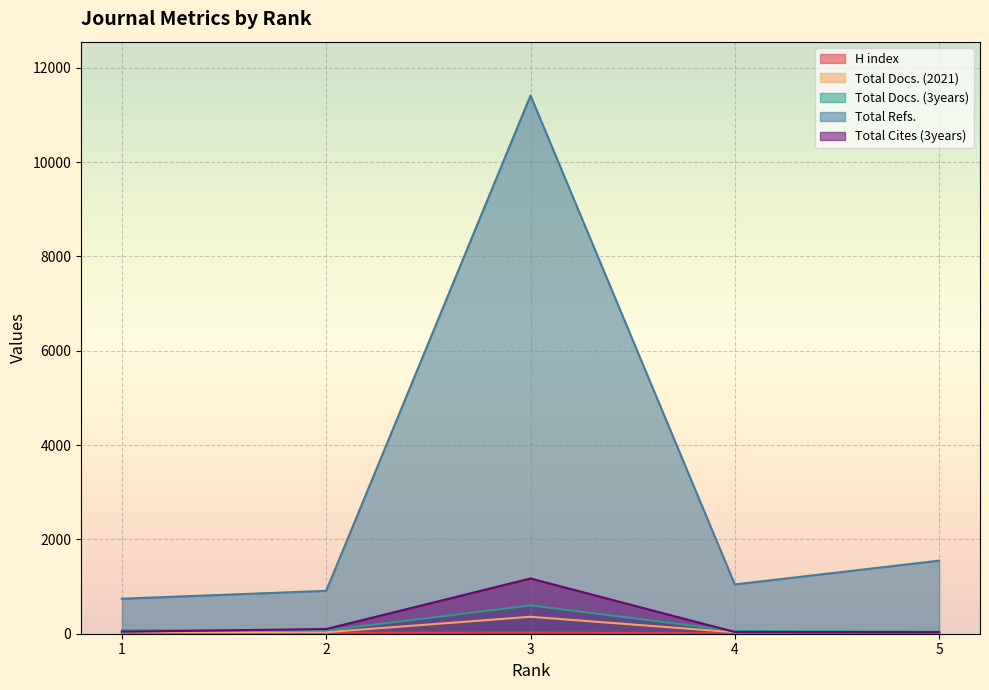

The H index series shows 18 at 2. True or false?

True